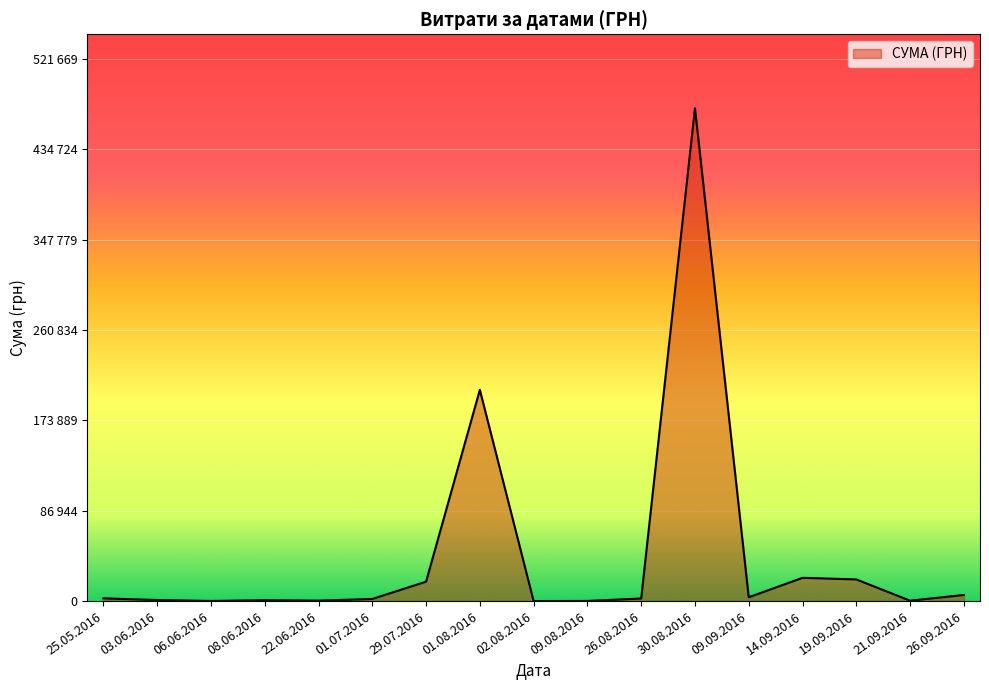

True or false: the data shows 608.1 at 14.09.2016.

False